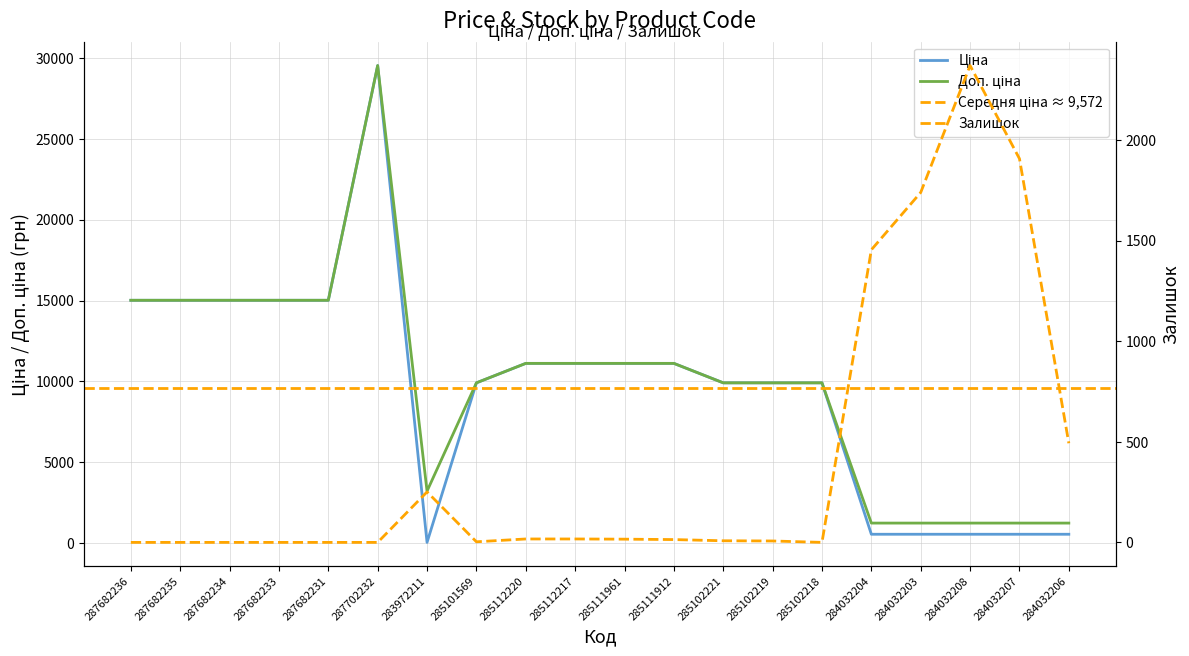

What is the highest value of the Доп. ціна series?

29548.9